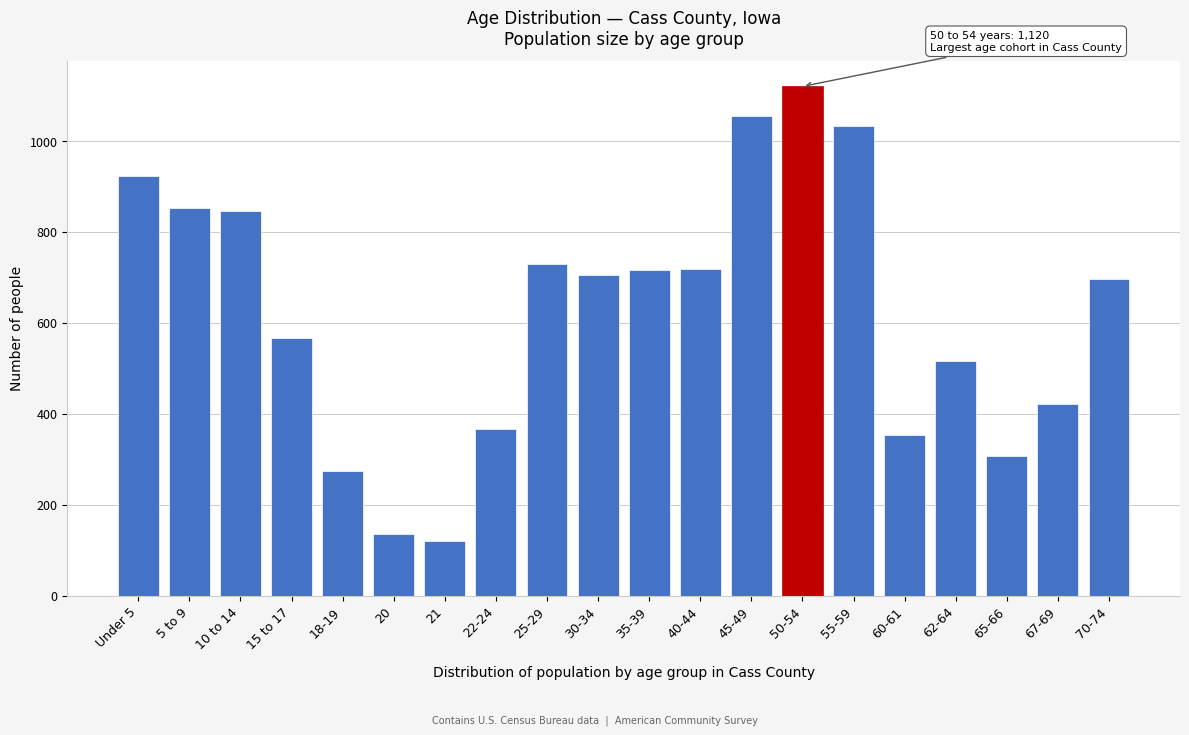

Which has a higher value, 55-59 or 65-66?

55-59